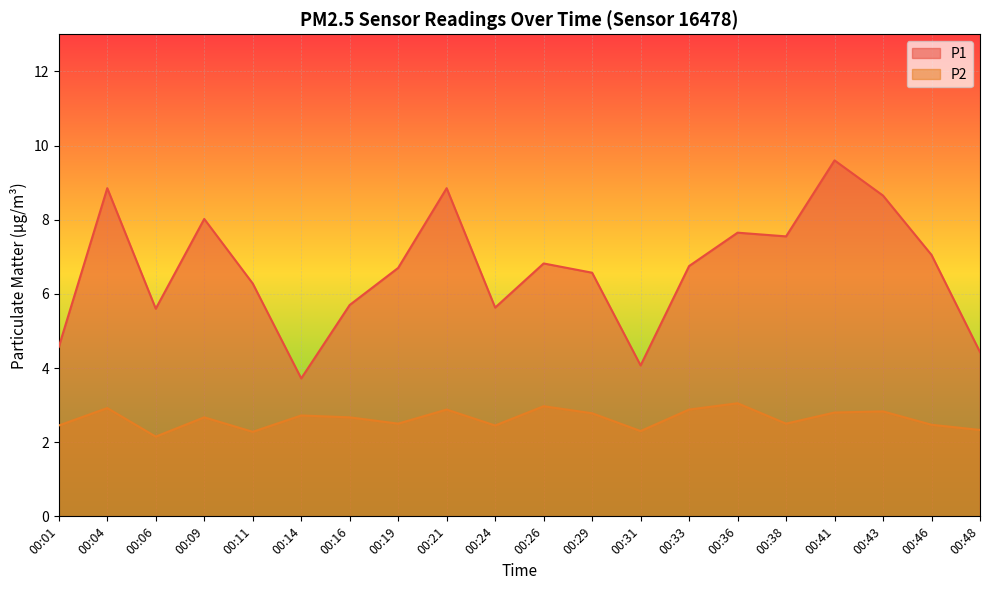

Reading left to right, list all the values displayed in this chart.

P1: 4.6	8.8	5.6	8.0	6.3	3.7	5.7	6.7	8.8	5.6	6.8	6.6	4.1	6.8	7.7	7.5	9.6	8.7	7.0	4.4
P2: 2.5	2.9	2.1	2.7	2.3	2.7	2.7	2.5	2.9	2.5	3.0	2.8	2.3	2.9	3.0	2.5	2.8	2.8	2.5	2.3